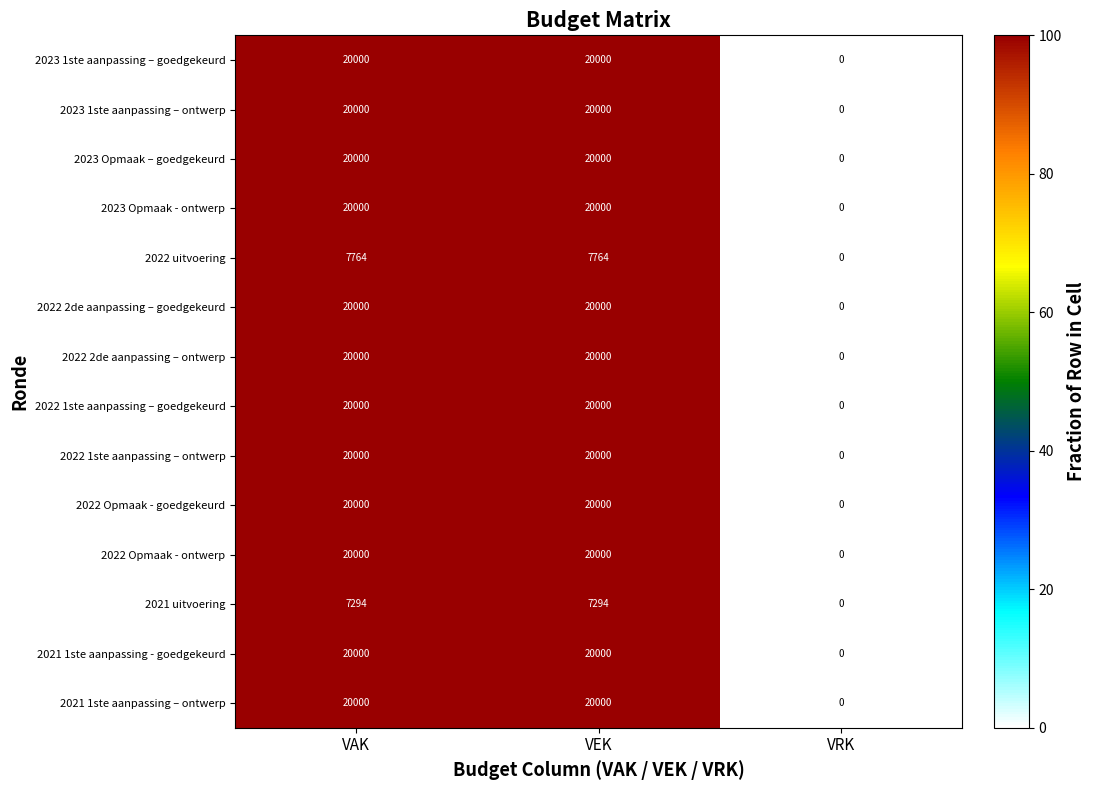

Is it true that 2022 2de aanpassing – ontwerp equals 20000 at VAK?

True